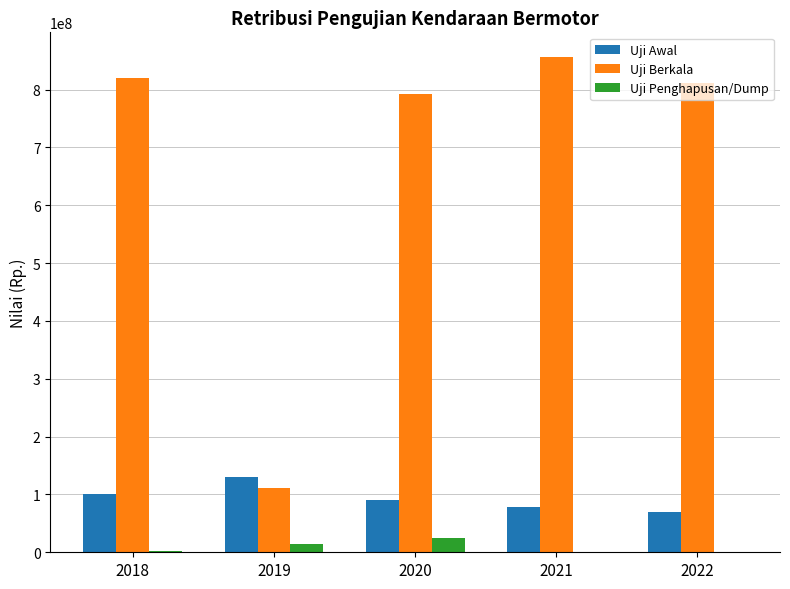

Which category has the highest value in the Uji Awal series?

2019